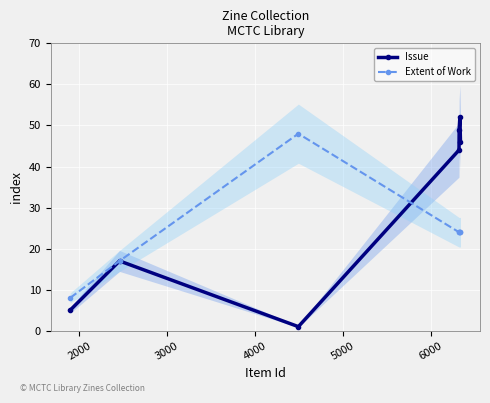

What is the value of the Extent of Work point at the 7th from the left?

24